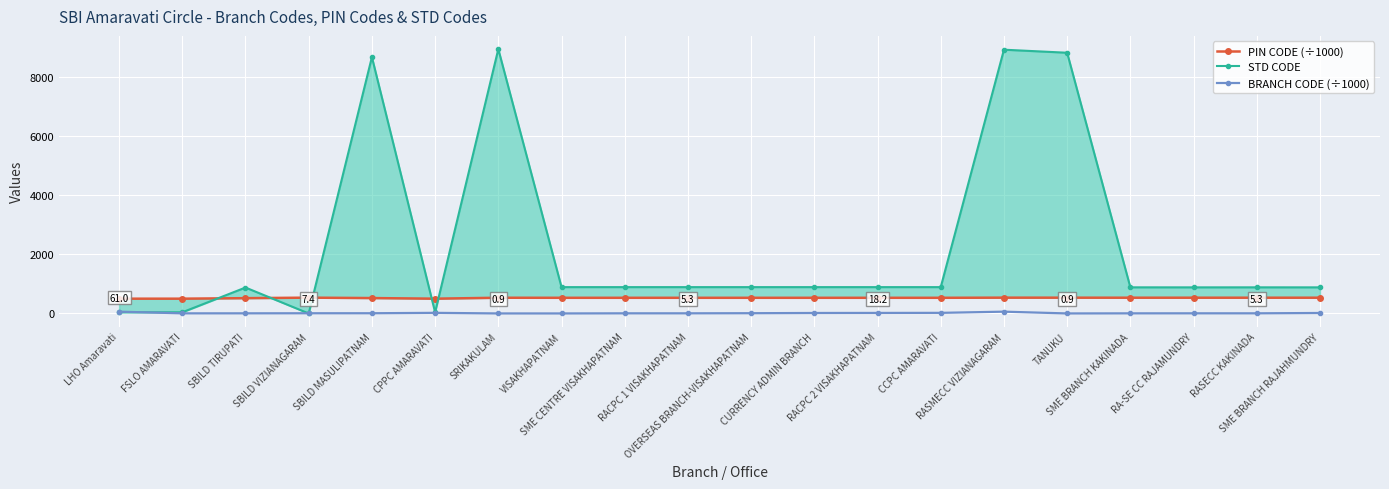

True or false: BRANCH CODE (÷1000) and PIN CODE (÷1000) cross at least once.

False